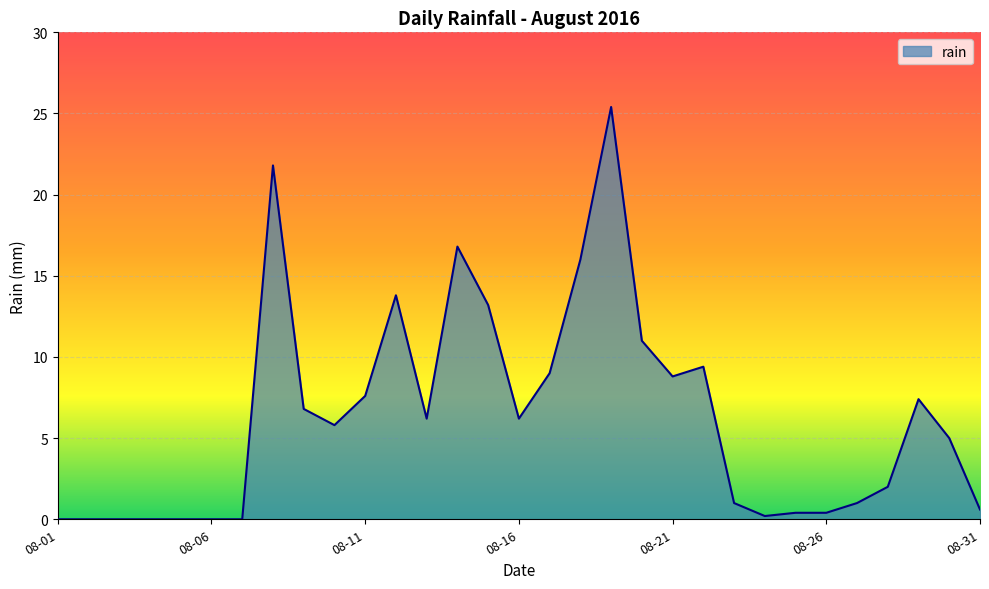

Reading left to right, transcribe all the data shown in this chart.

0.0	0.0	0.0	0.0	0.0	0.0	0.0	21.8	6.8	5.8	7.6	13.8	6.2	16.8	13.2	6.2	9.0	16.0	25.4	11.0	8.8	9.4	1.0	0.2	0.4	0.4	1.0	2.0	7.4	5.0	0.6